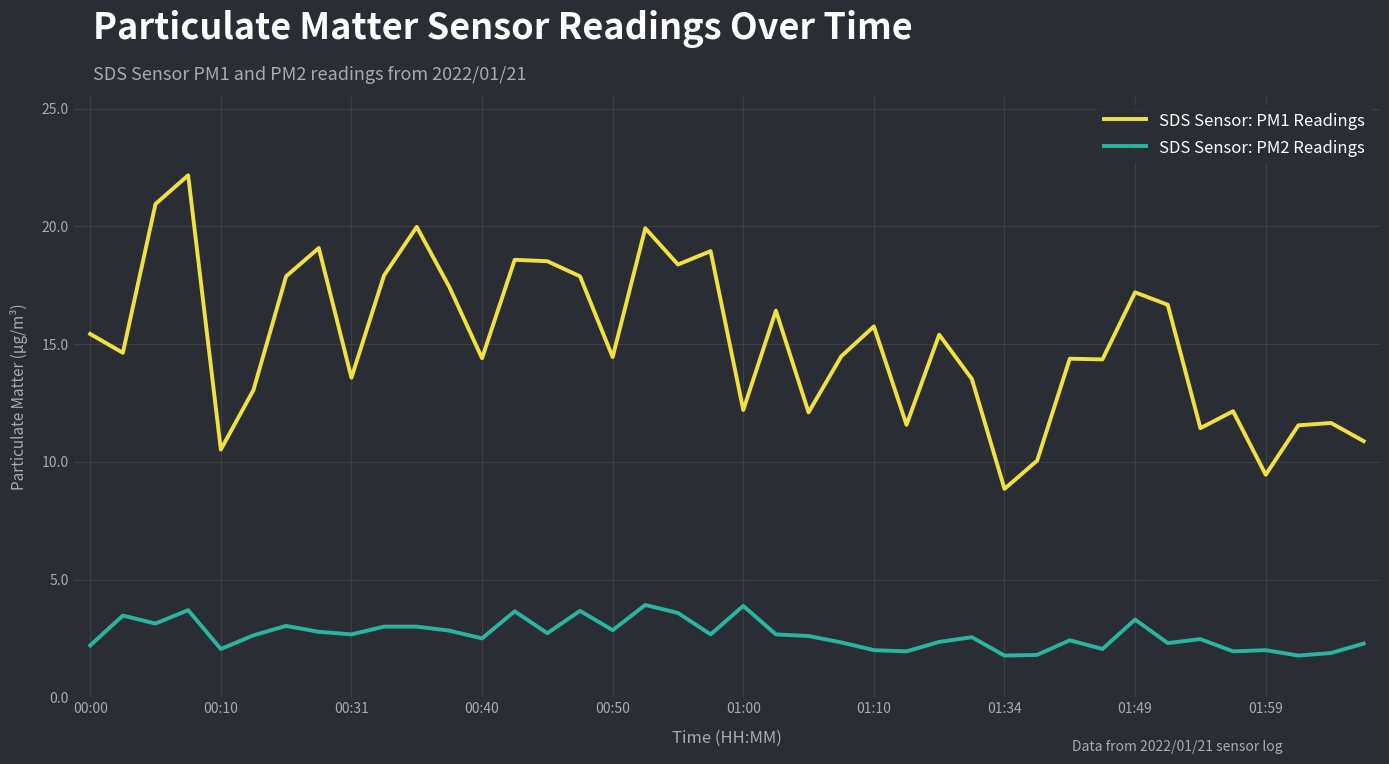

True or false: SDS Sensor: PM1 Readings and SDS Sensor: PM2 Readings intersect in this chart.

False